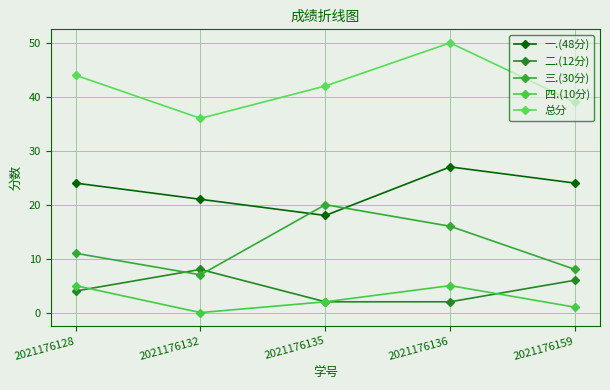

What is the difference between the 二.(12分) values at 2021176132 and 2021176128?

4